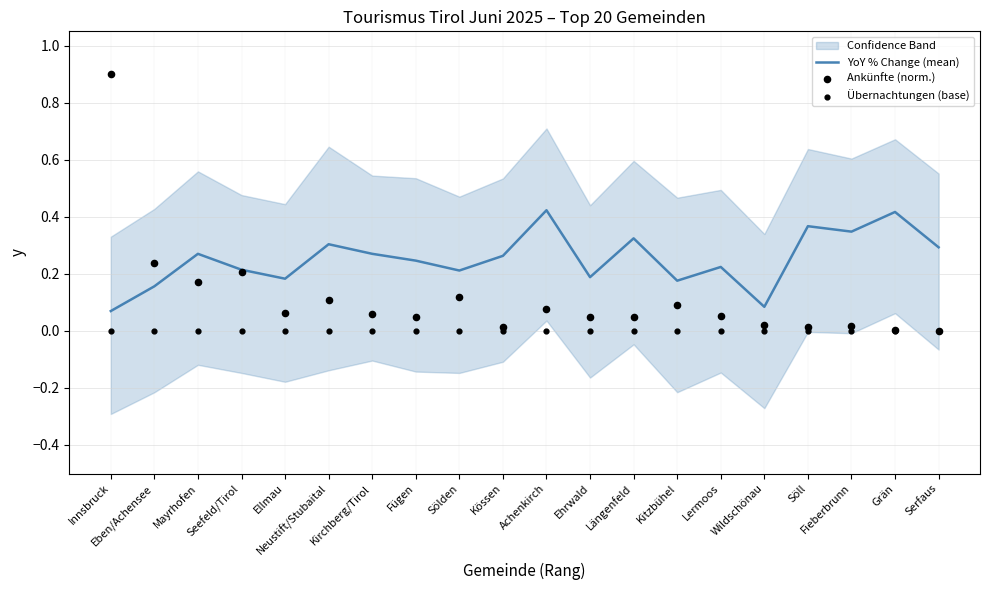

Which series has the largest total across all categories?

YoY % Change (mean)